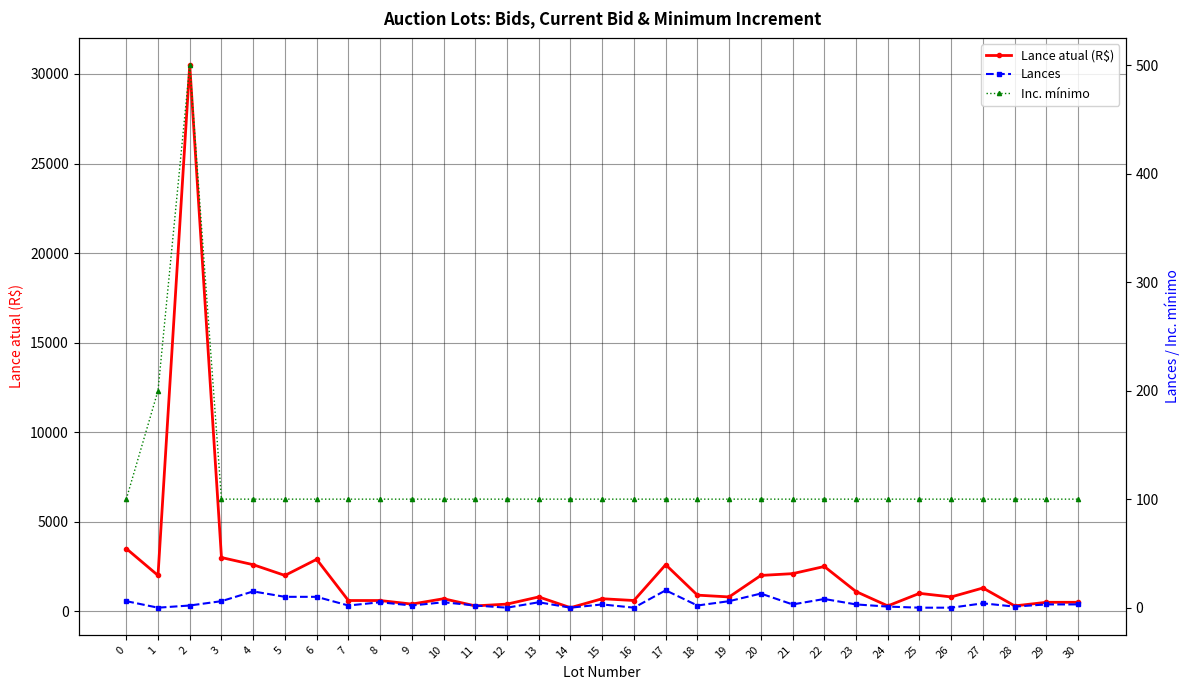

The value of Inc. mínimo at 26 is 141. True or false?

False